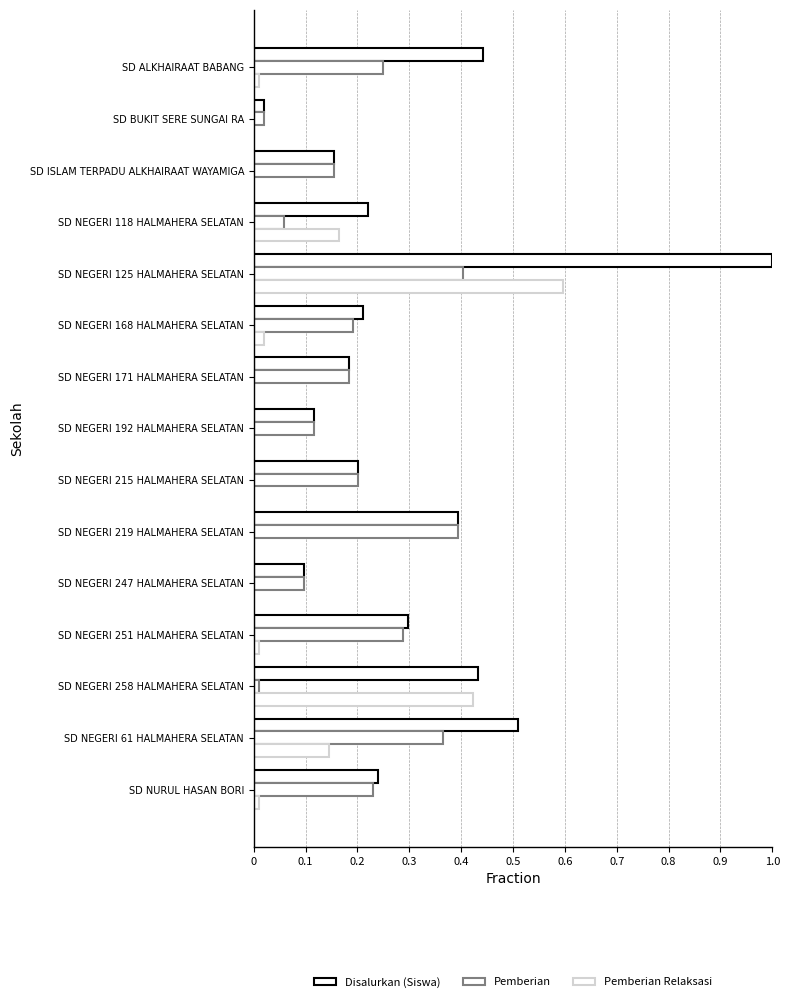

What are all the series names shown in the legend?

Disalurkan (Siswa), Pemberian, Pemberian Relaksasi